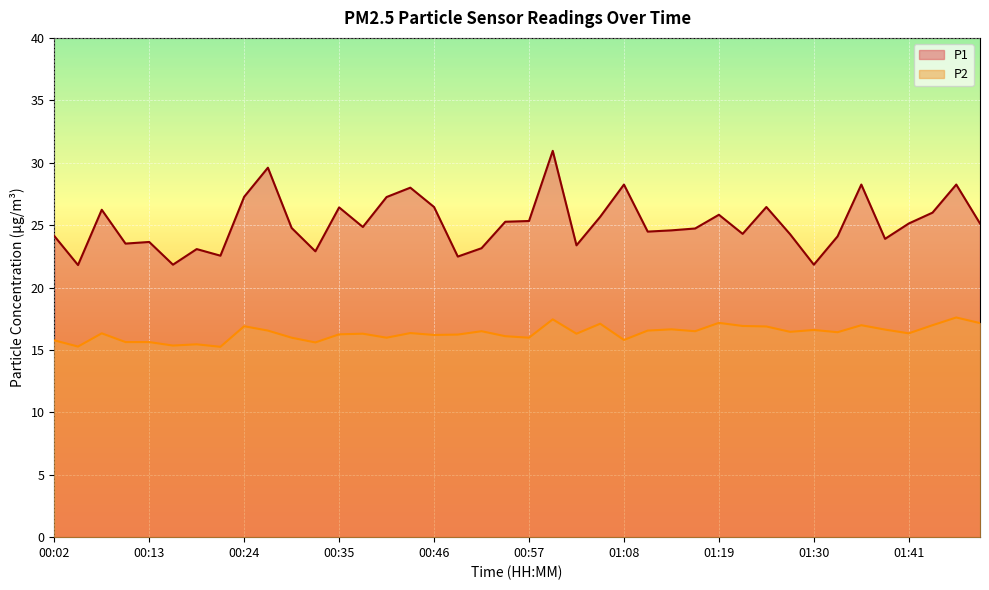

True or false: P1 and P2 cross at least once.

False